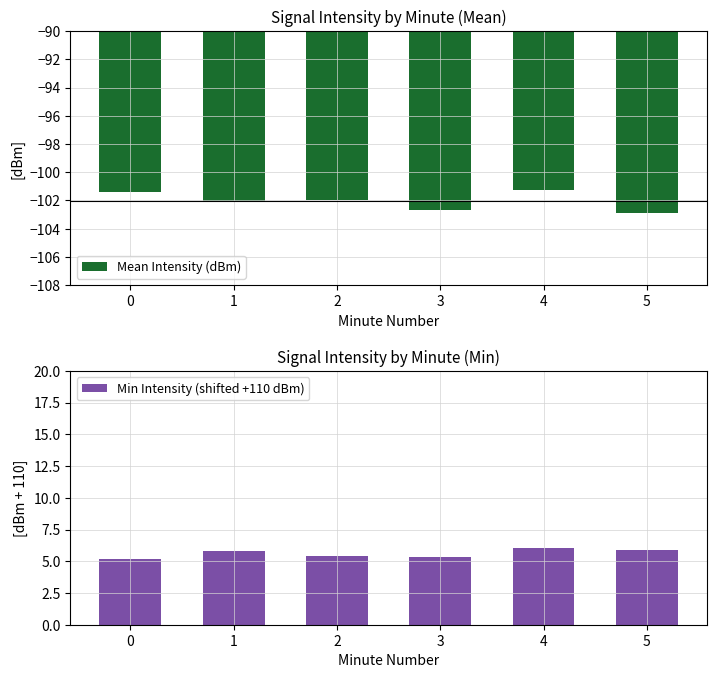

Which series has the widest spread of values?

Mean Intensity (dBm)